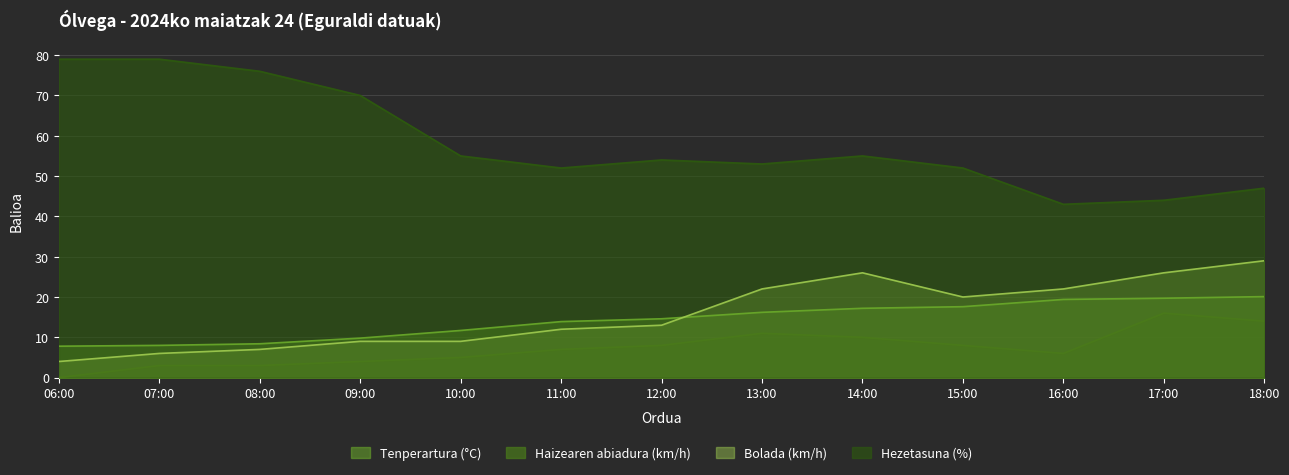

Reading left to right, list all the values displayed in this chart.

Tenperartura (°C): 7.8	8.0	8.4	9.8	11.7	13.9	14.6	16.2	17.2	17.6	19.4	19.7	20.1
Haizearen abiadura (km/h): 0.0	3.0	3.0	4.0	5.0	7.0	8.0	11.0	10.0	8.0	6.0	16.0	14.0
Bolada (km/h): 4.0	6.0	7.0	9.0	9.0	12.0	13.0	22.0	26.0	20.0	22.0	26.0	29.0
Hezetasuna (%): 79.0	79.0	76.0	70.0	55.0	52.0	54.0	53.0	55.0	52.0	43.0	44.0	47.0